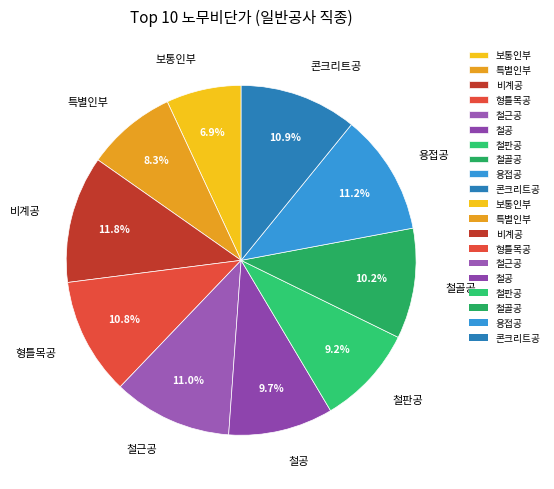

How many segments does this pie chart have?

10